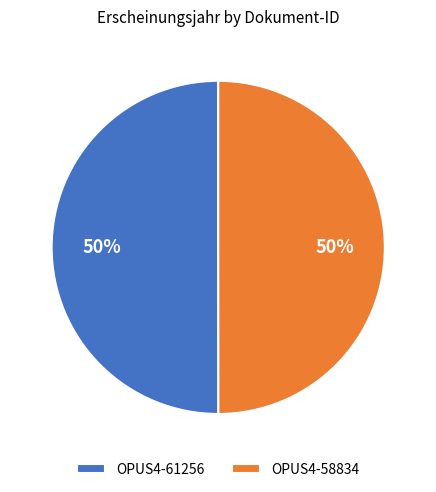

True or false: OPUS4-61256 accounts for 62% of the total.

False